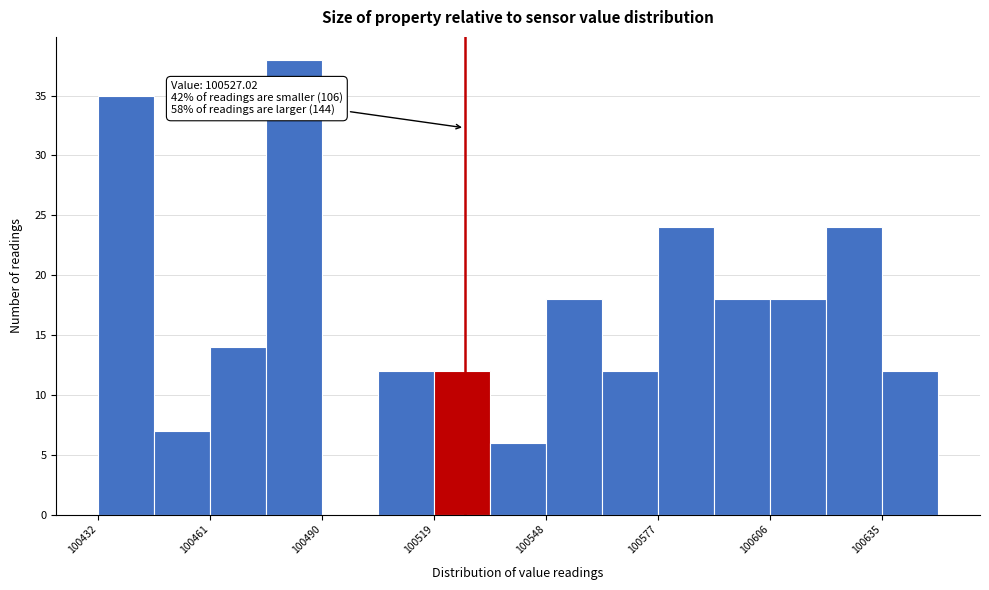

Around what value on the x-axis is the tallest bar? Give the approximate position of its centre, as read against the axis.

100485